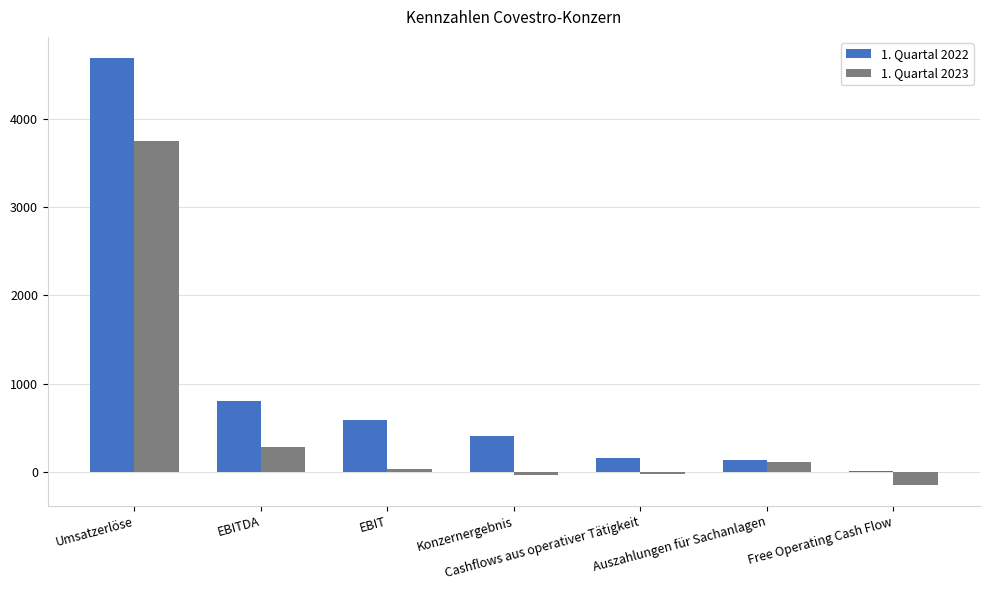

Are the bars grouped side by side (vs. stacked)?

Yes